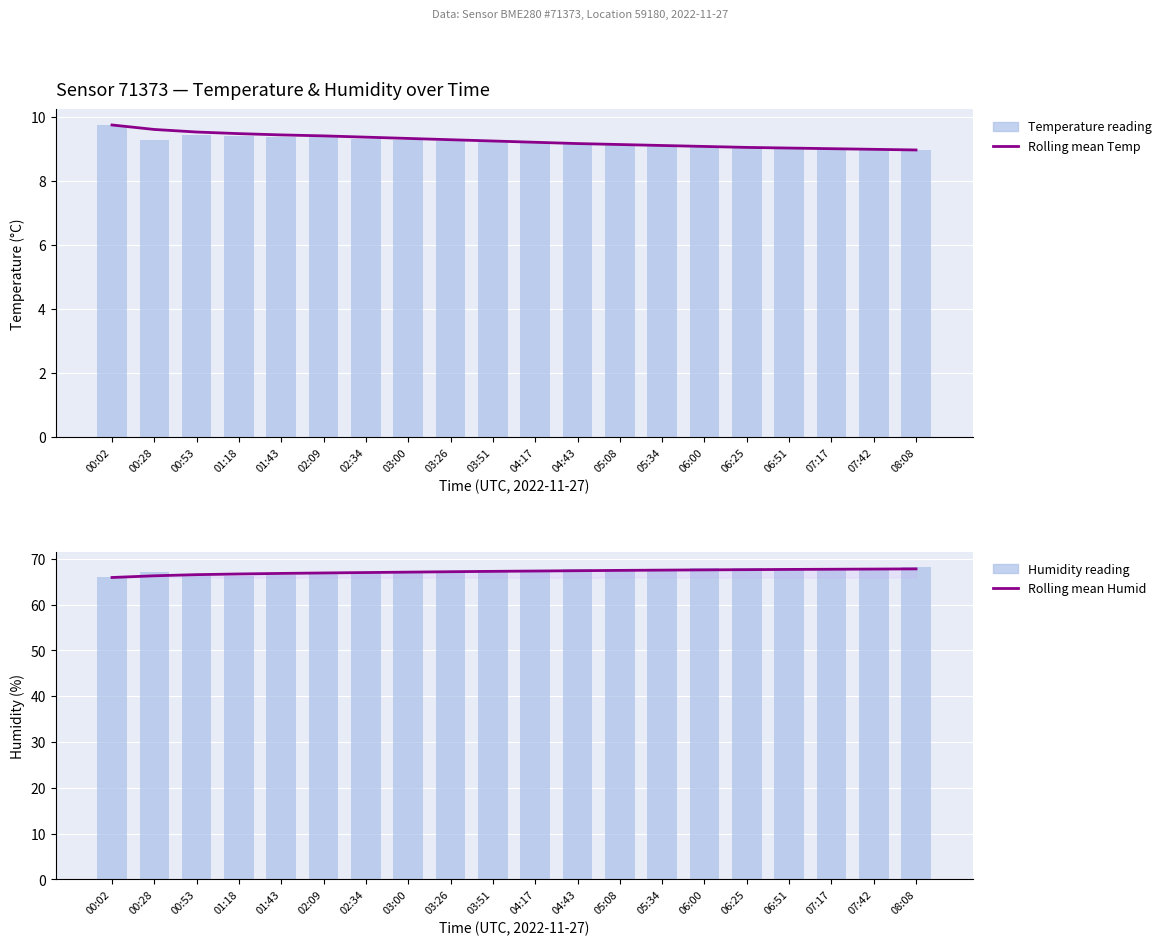

Is it true that Humidity reading equals 66.3 at 01:18?

True